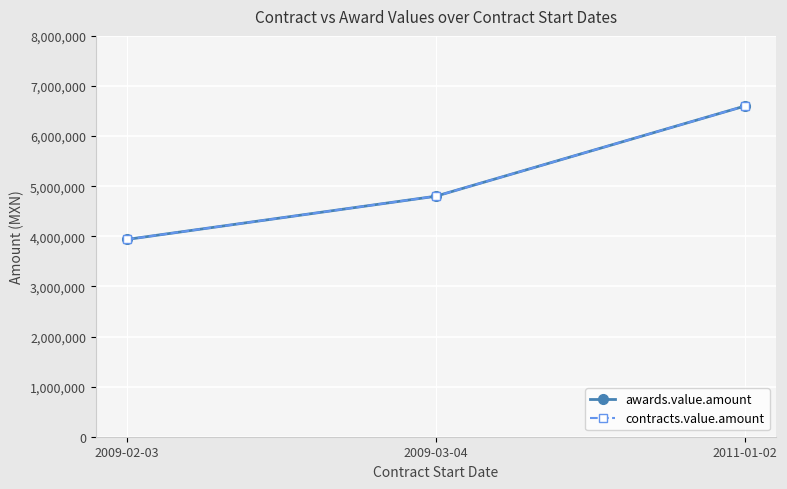

What is the sum of the awards.value.amount values at 2009-03-04 and 2009-02-03?

8736860.6